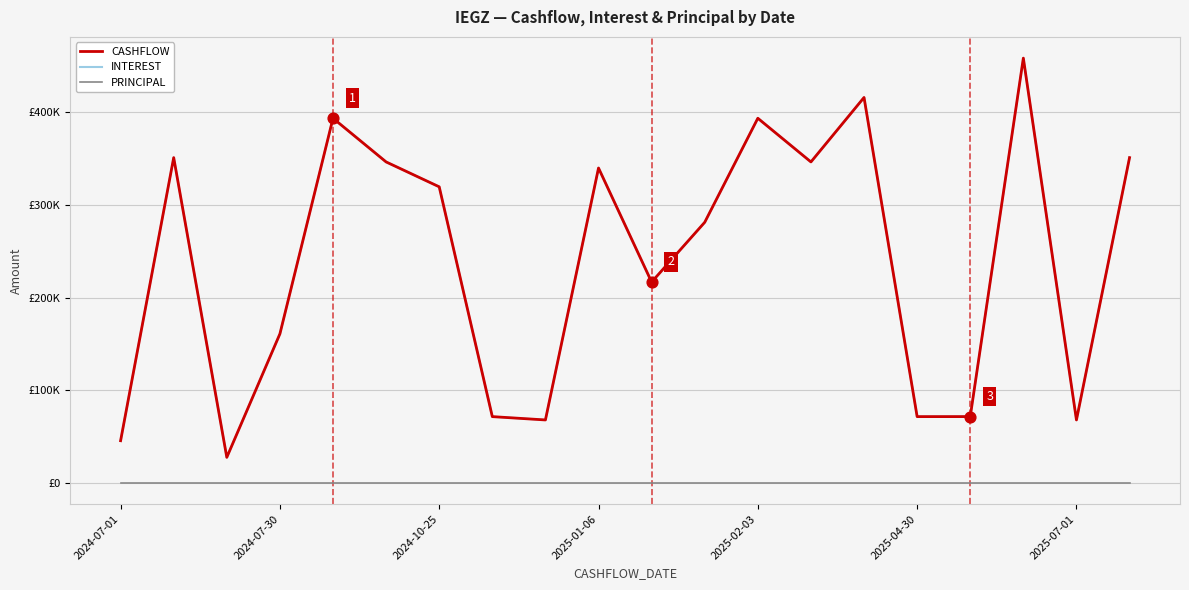

Which series has the largest total across all categories?

CASHFLOW